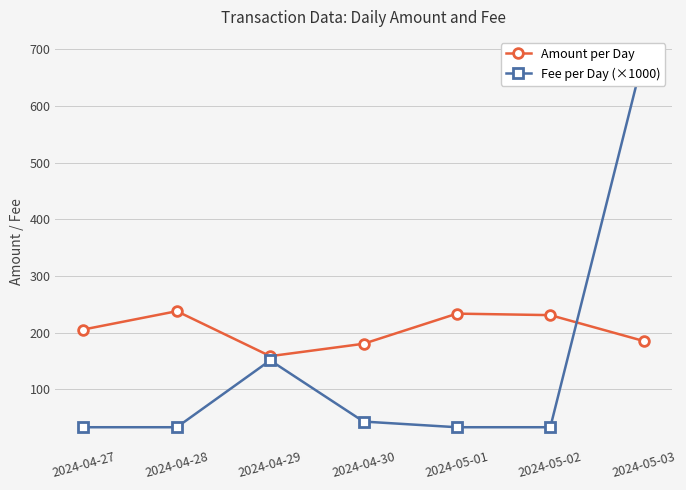

Which series has the largest range (max minus min)?

Fee per Day (×1000)